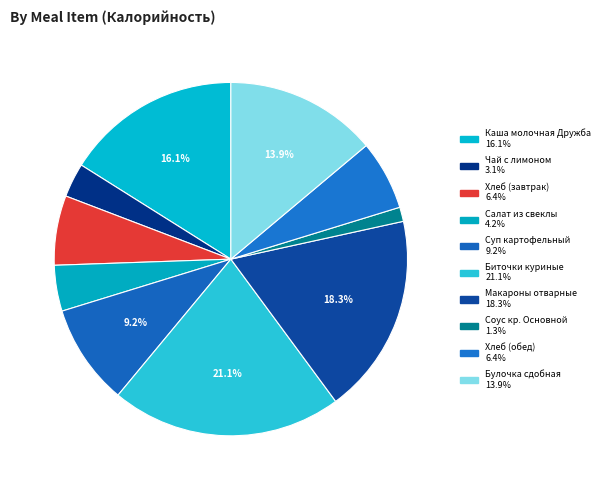

Rank the categories by value from lowest to highest.

Соус кр. Основной, Чай с лимоном, Салат из свеклы, Хлеб (завтрак), Хлеб (обед), Суп картофельный, Булочка сдобная, Каша молочная Дружба, Макароны отварные, Биточки куриные